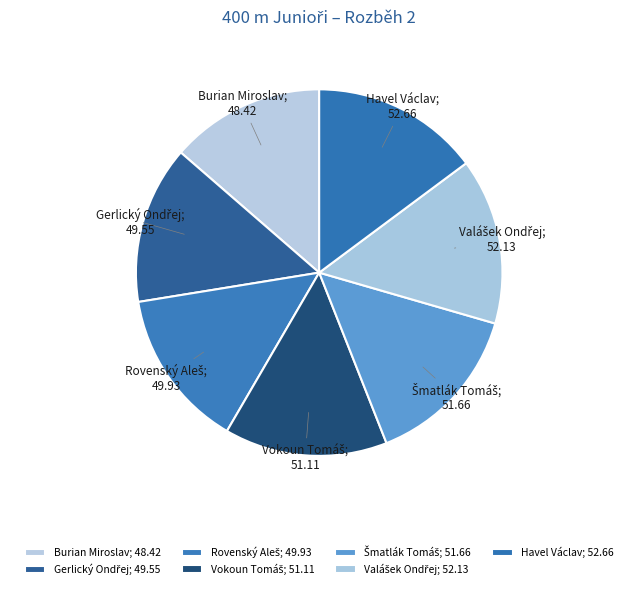

Is there a majority slice in this chart?

No